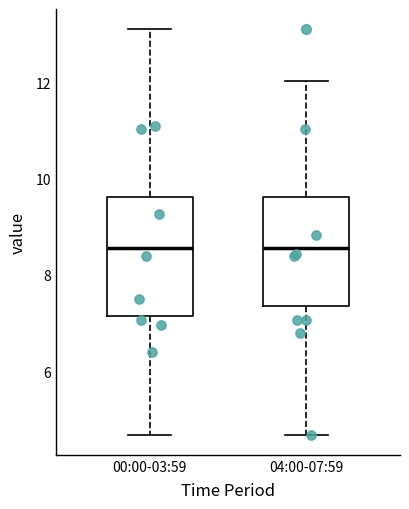

Reading left to right, transcribe this box plot: for each box, give where its median line is, the range the box spans, and where its two whiskers end, as read against the y-axis. The values are not printed on the chart, so give them approximately, as read against the axis.

00:00-03:59: median 8.6, box 7.2 to 9.6, whiskers 4.6 to 13.2
04:00-07:59: median 8.6, box 7.4 to 9.6, whiskers 4.6 to 12.0